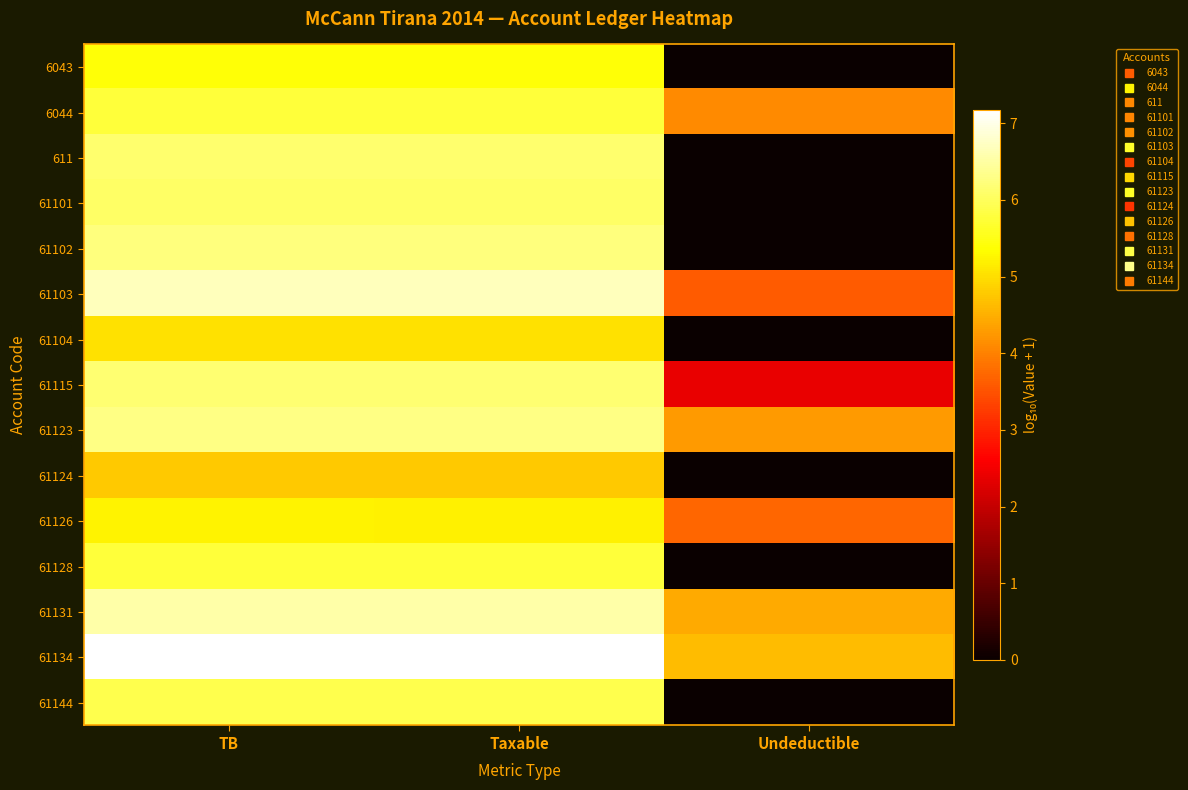

How many categories are shown in the chart?

3